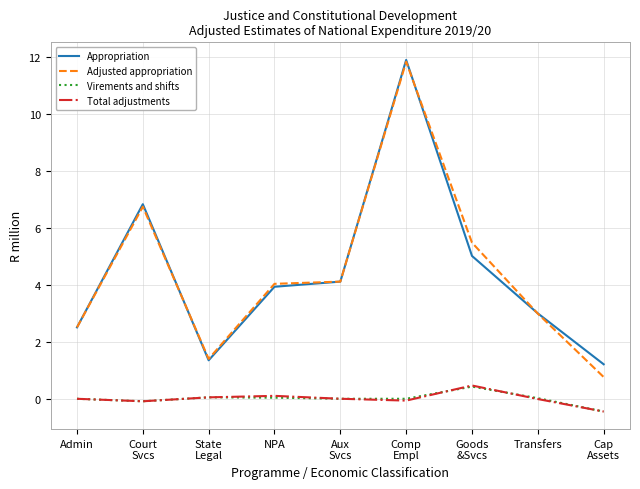

What is the average value of the Appropriation series?

4.4